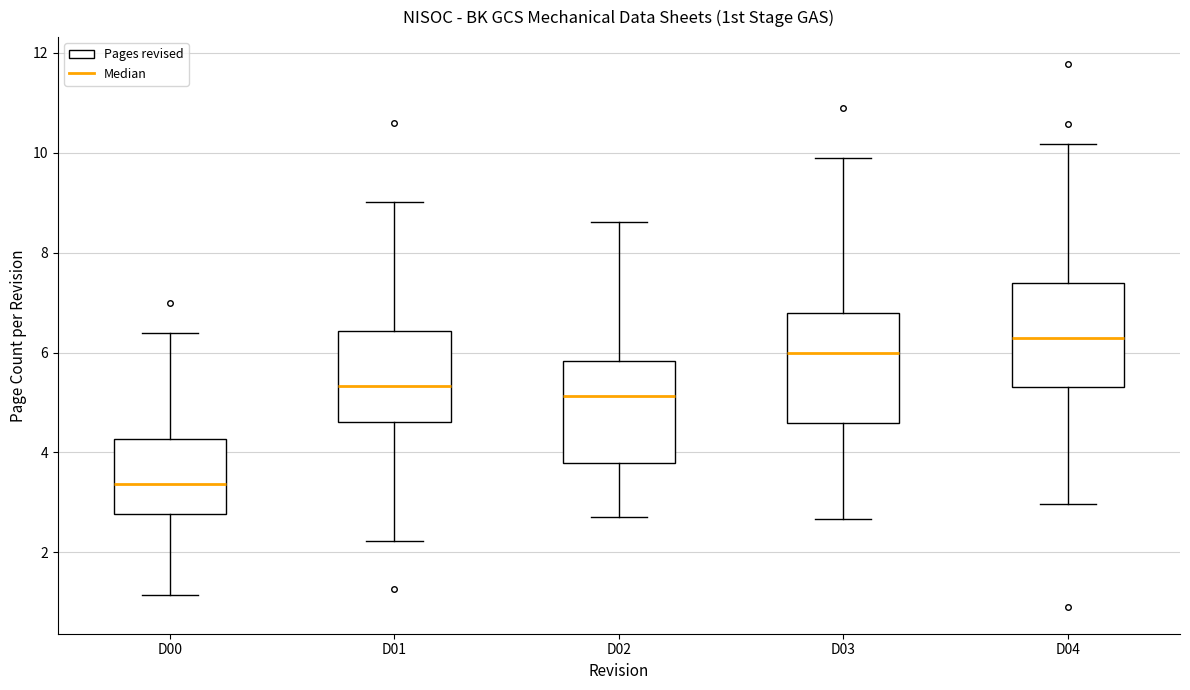

Which box's median line is the lowest?

D00